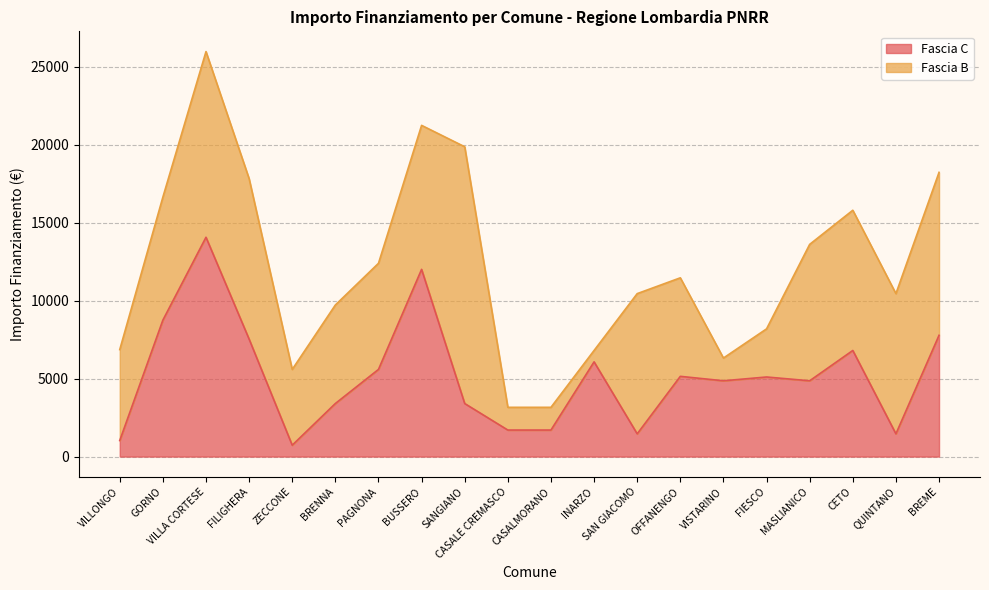

At which category does the data reach its first local peak?

VILLA CORTESE